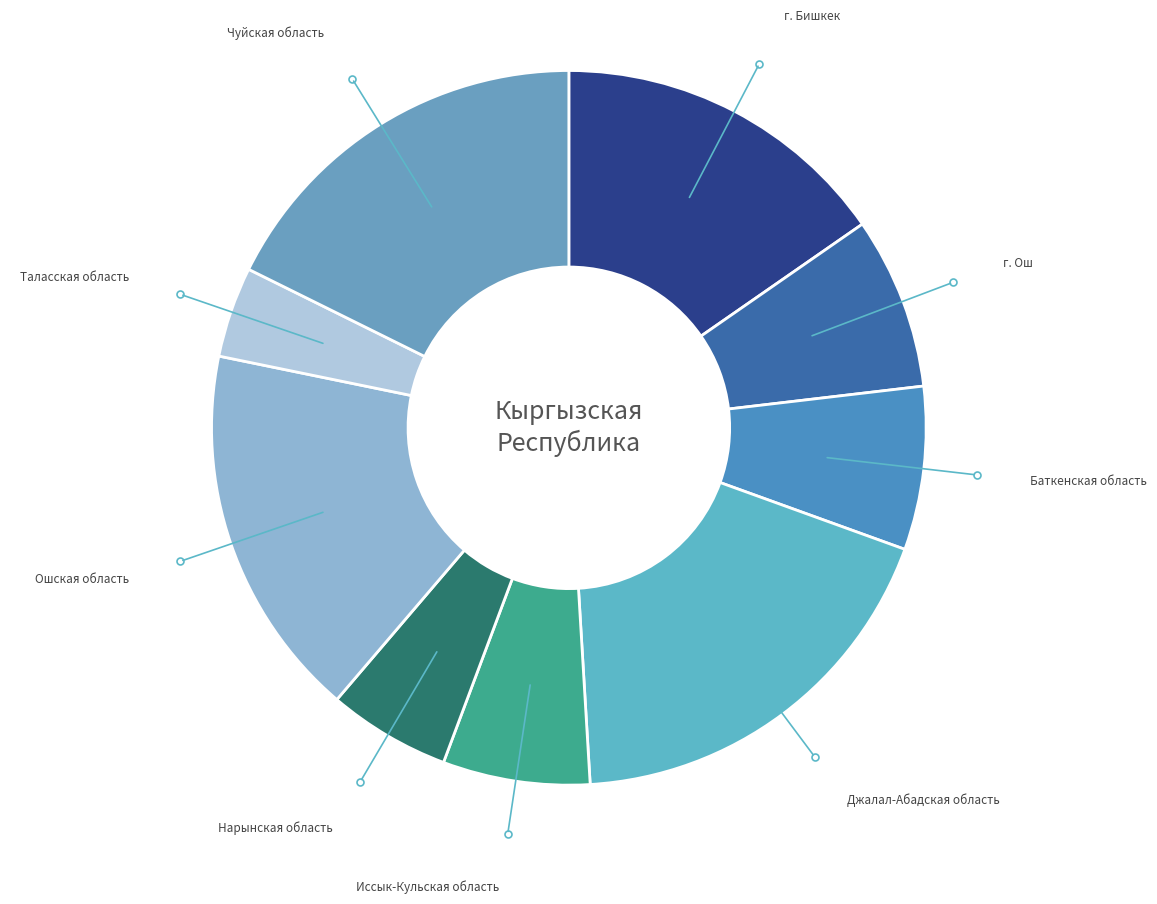

Between Иссык-Кульская область and Таласская область, which is larger?

Иссык-Кульская область